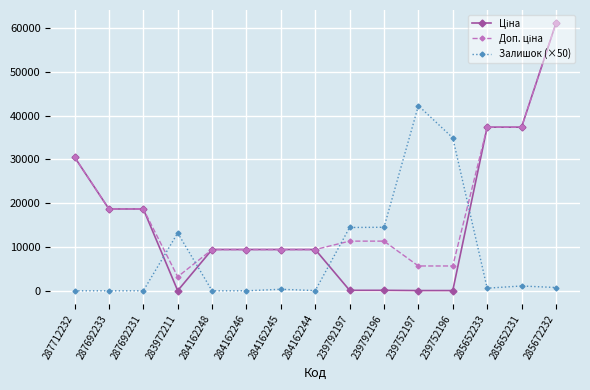

Is it true that Залишок (×50) equals 0.0 at 287692231?

True